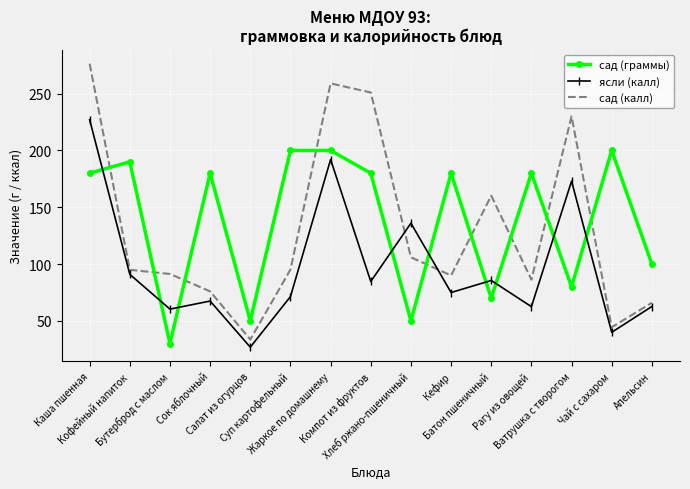

What is the maximum value for сад (калл)?

276.3